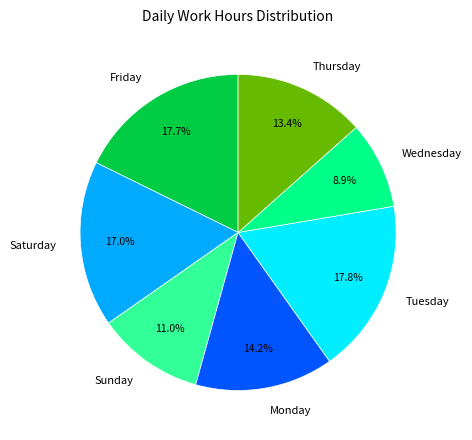

Is there any slice that represents more than half of the pie?

No